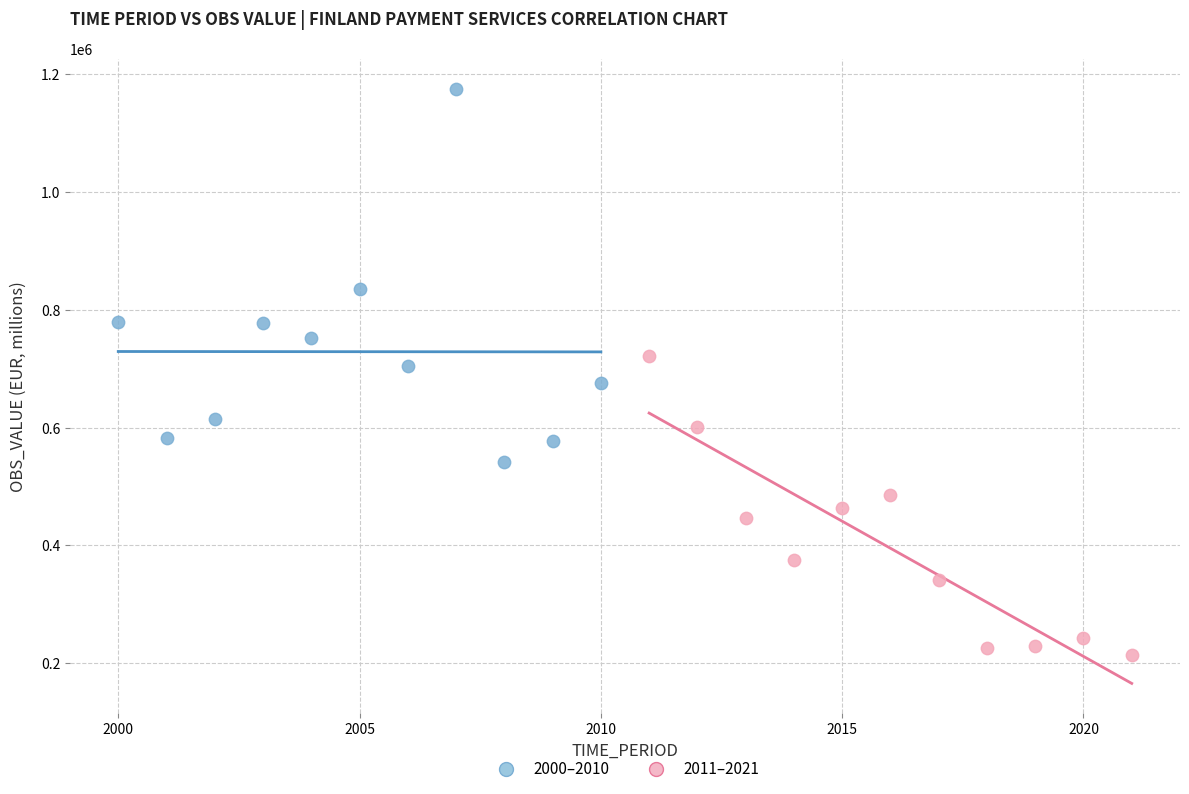

Which series contains the lowest Y value?

2011–2021